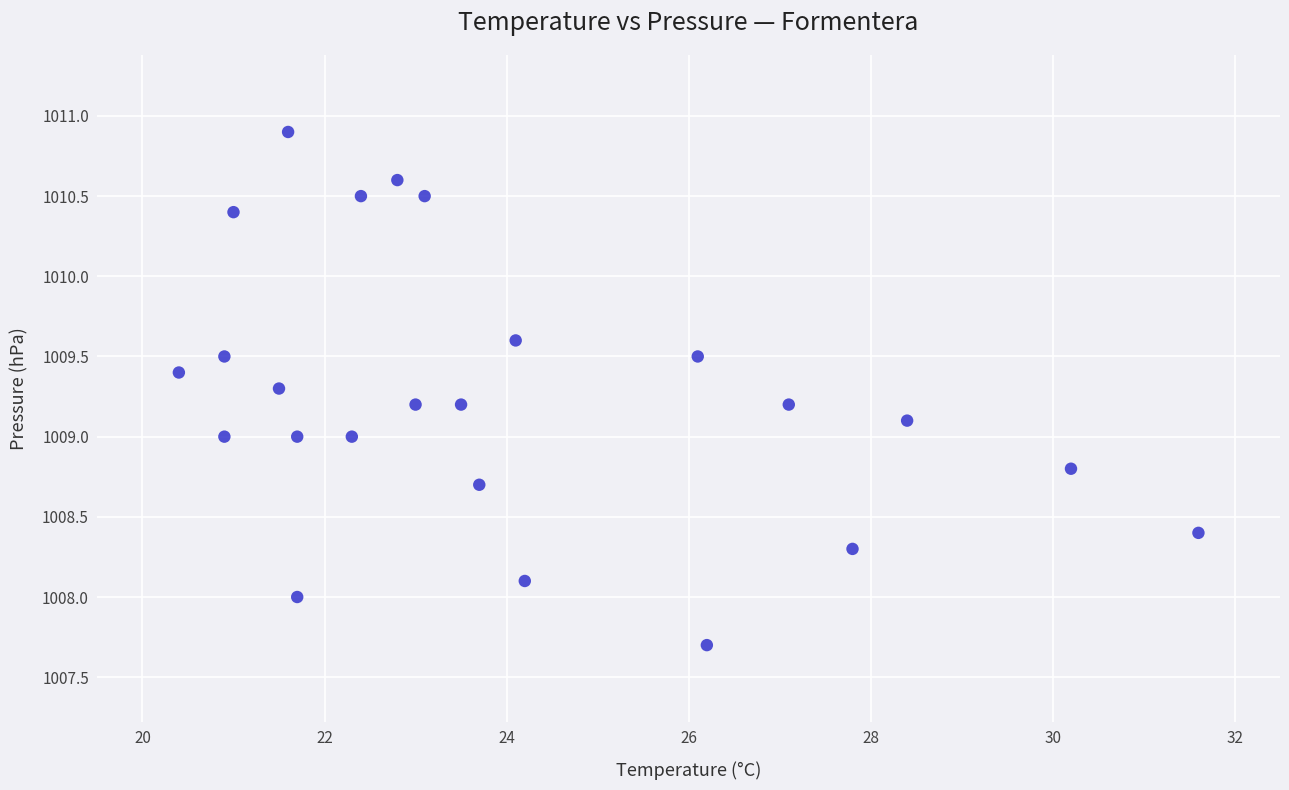

What is the range of X values (max minus min)?

11.2